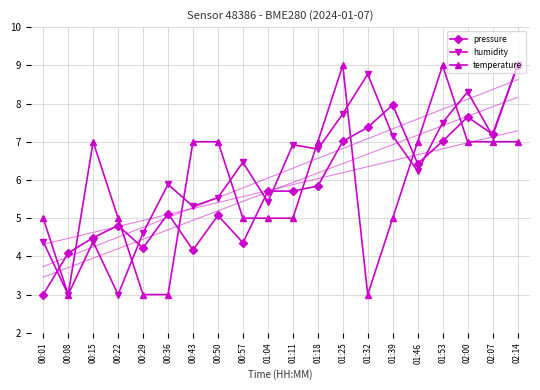

What is the lowest value of the temperature series?

3.0